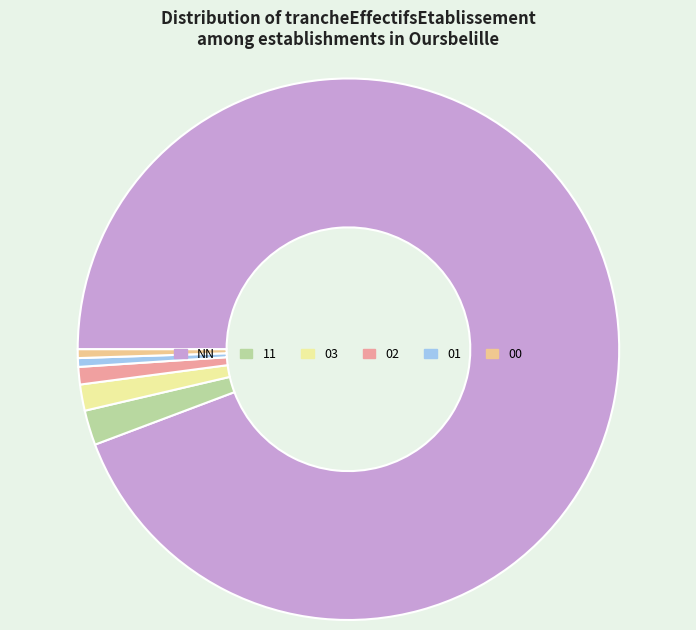

Is the sum of 03 and 02 greater than half?

No